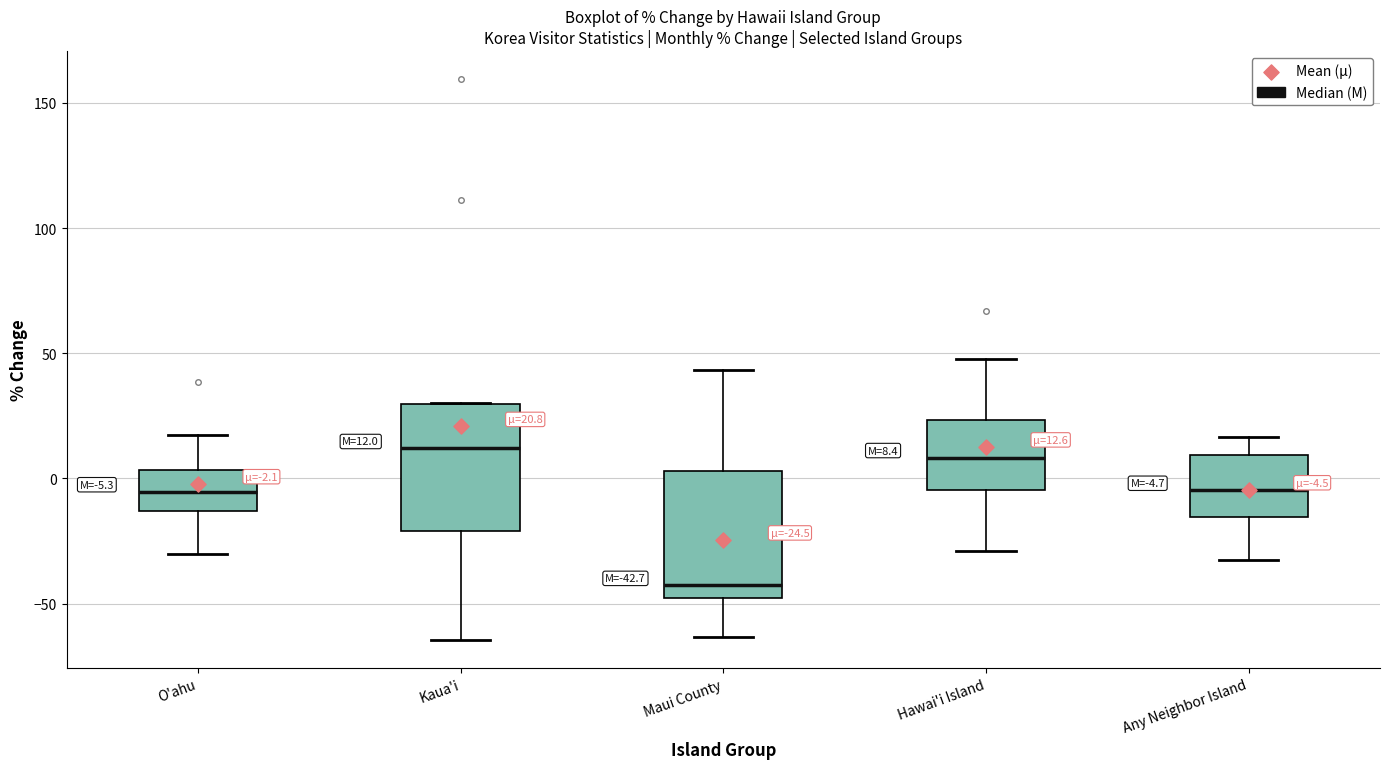

Which box's median line is the lowest?

Maui County